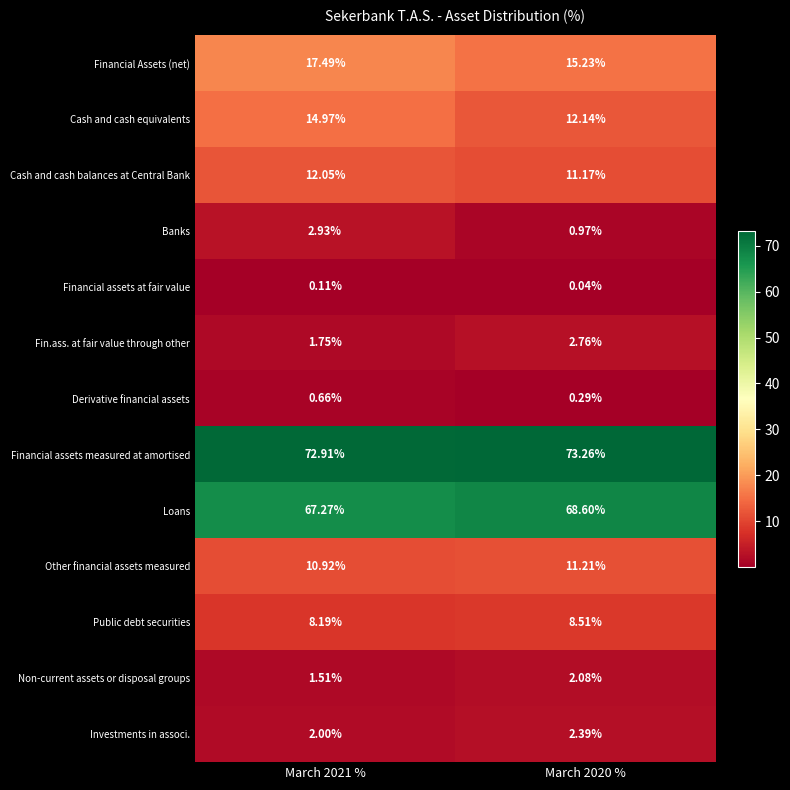

Between March 2021 % and March 2020 %, which series saw the biggest shift?

Cash and cash equivalents